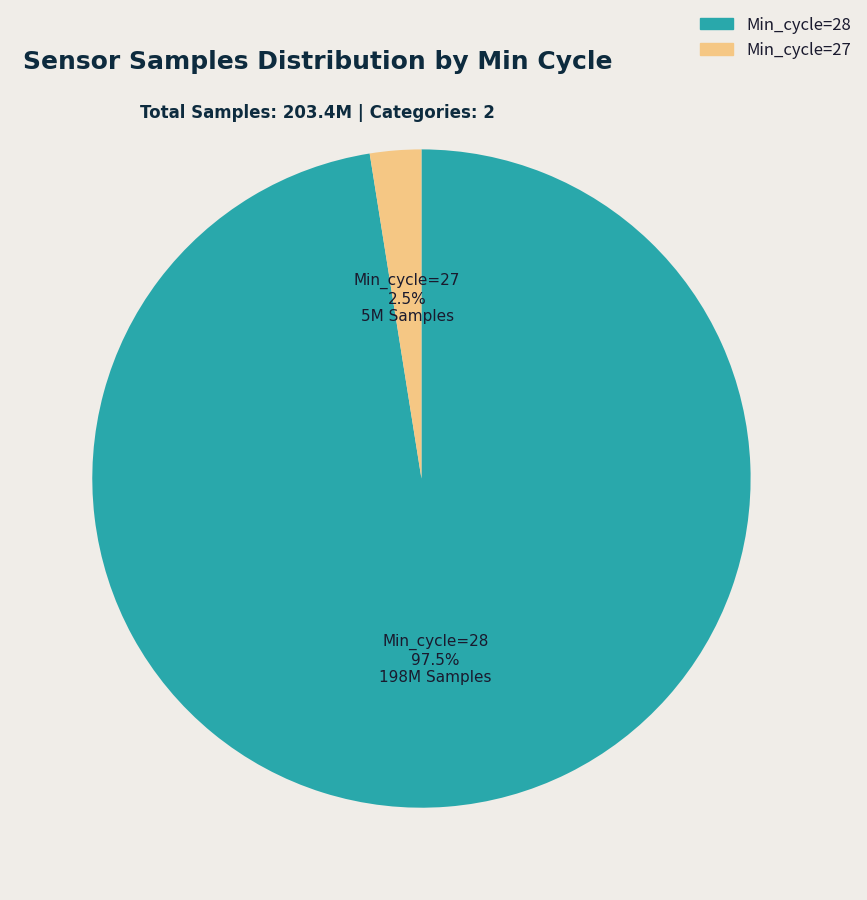

Which slice is the largest?

Min_cycle=28